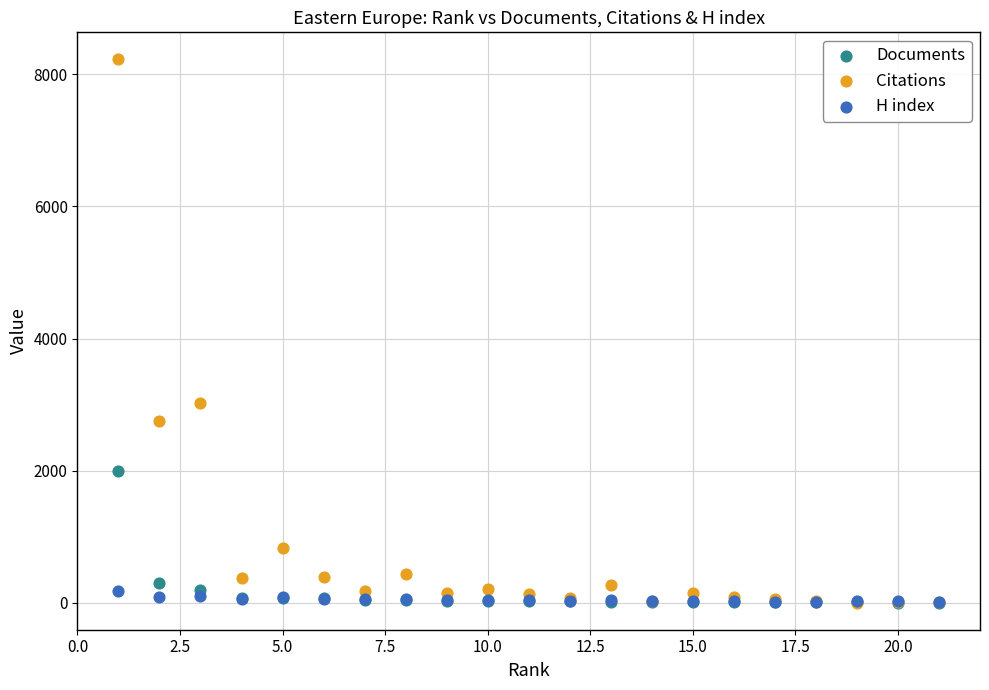

In the Documents series, what Y value is closest to 1002?

297